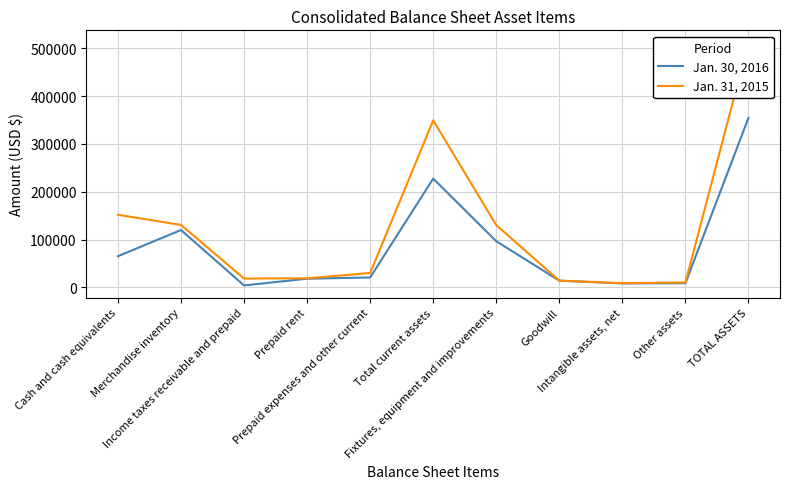

What position from the left is Total current assets?

6